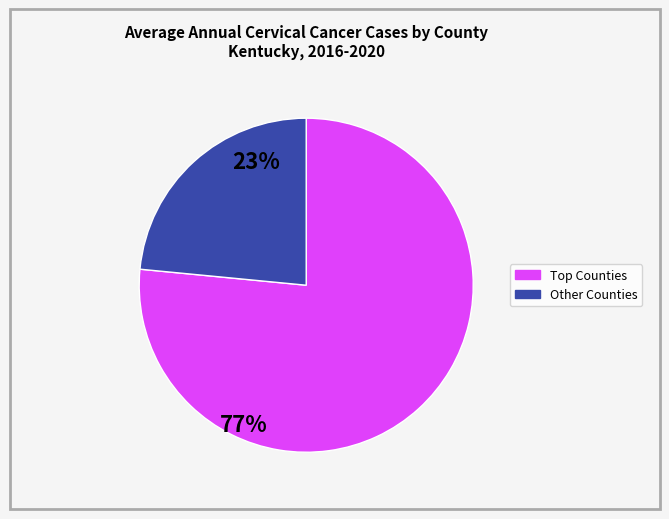

Does Daviess County account for over 50% of the chart?

No